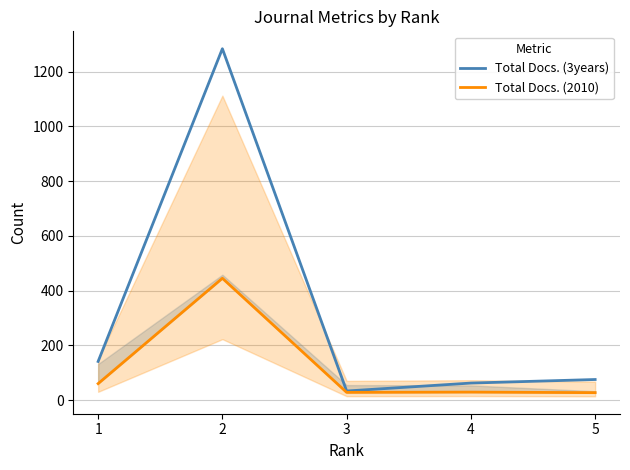

Which category has the highest value in the Total Docs. (2010) series?

2